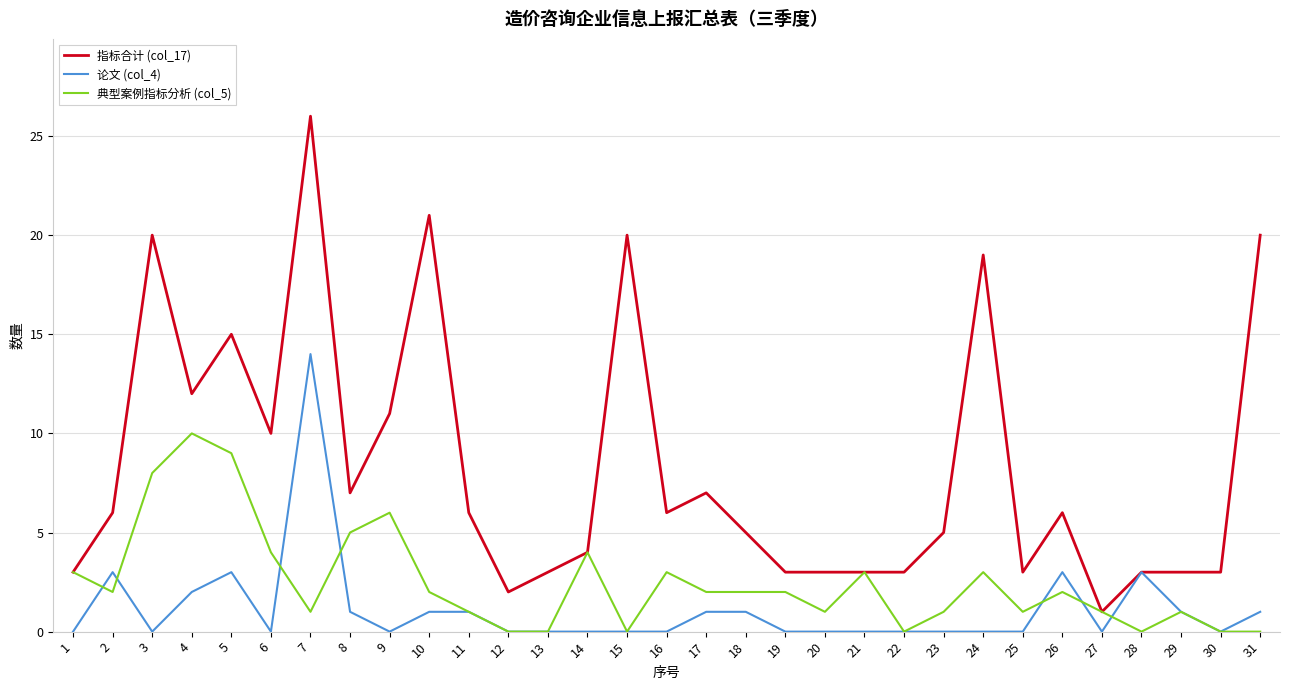

What are all the series names shown in the legend?

指标合计 (col_17), 论文 (col_4), 典型案例指标分析 (col_5)